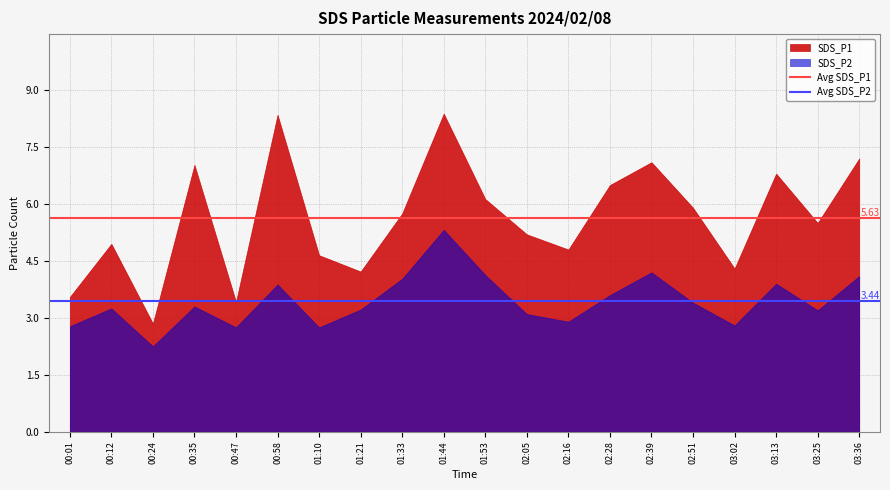

The Avg SDS_P2 series shows 1.1 at 00:01. True or false?

False